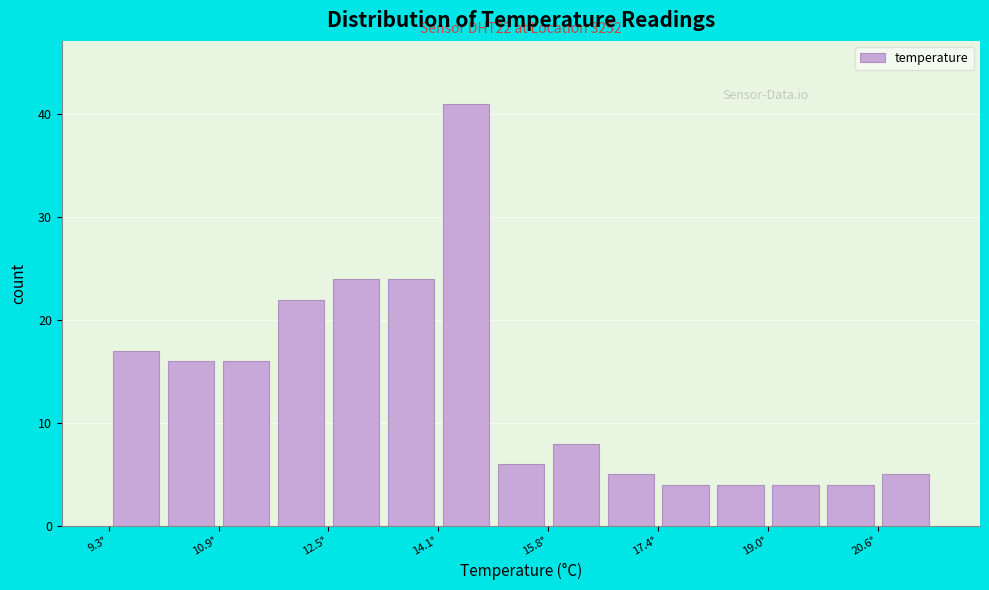

Over which range of the x-axis is the bar tallest?

14.2 to 15.0